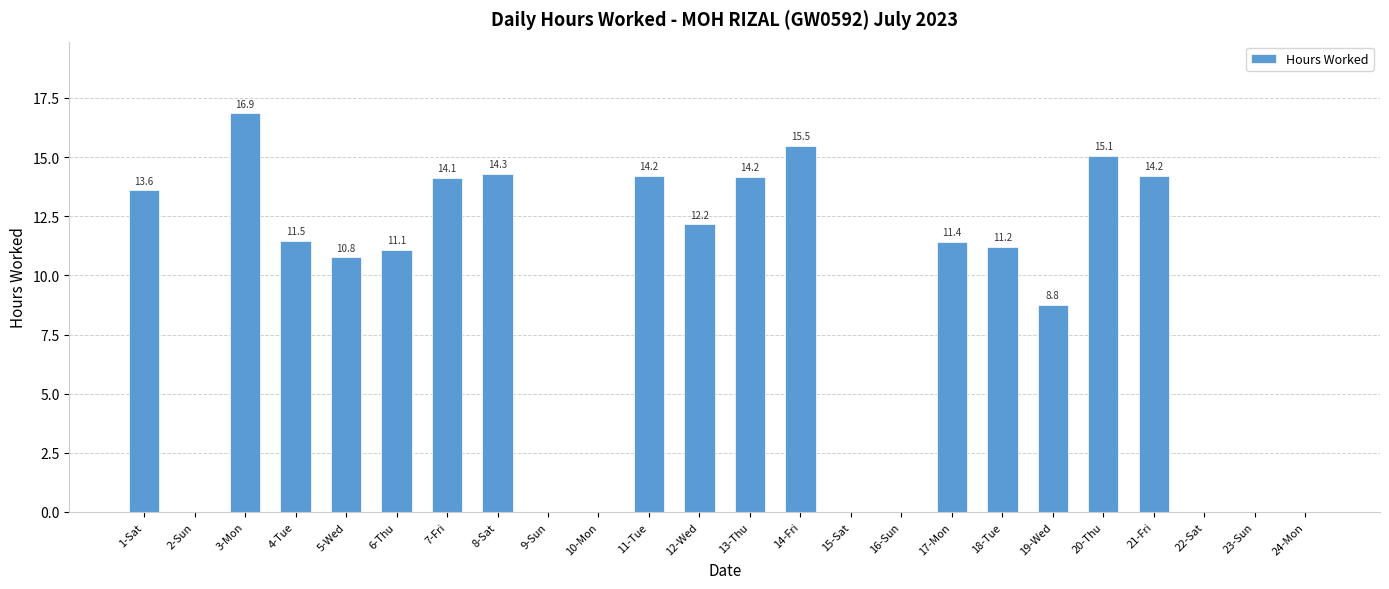

How many data points are above 11?

14